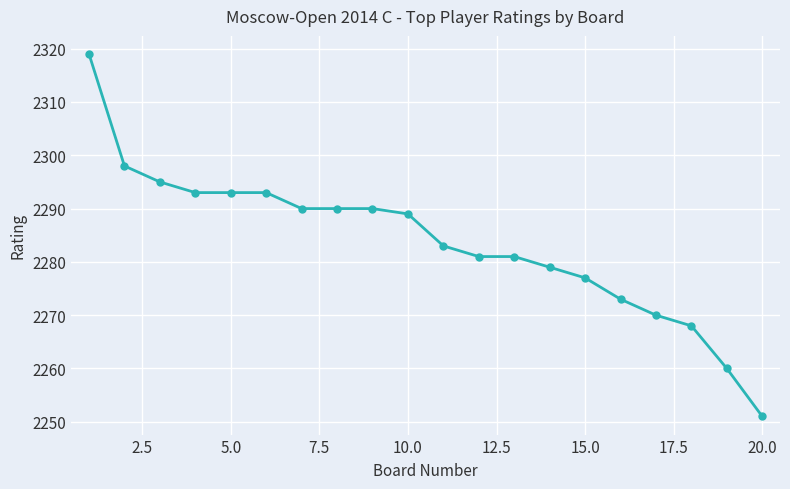

What is the value of the 17th point from the left?

2270